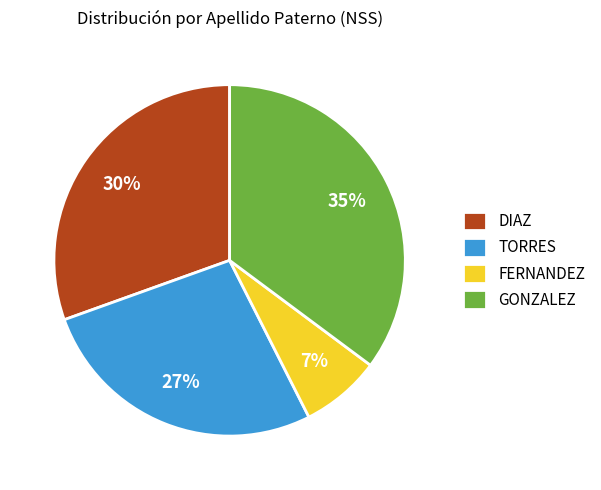

To the nearest percent, what percentage of the pie is GONZALEZ?

35%